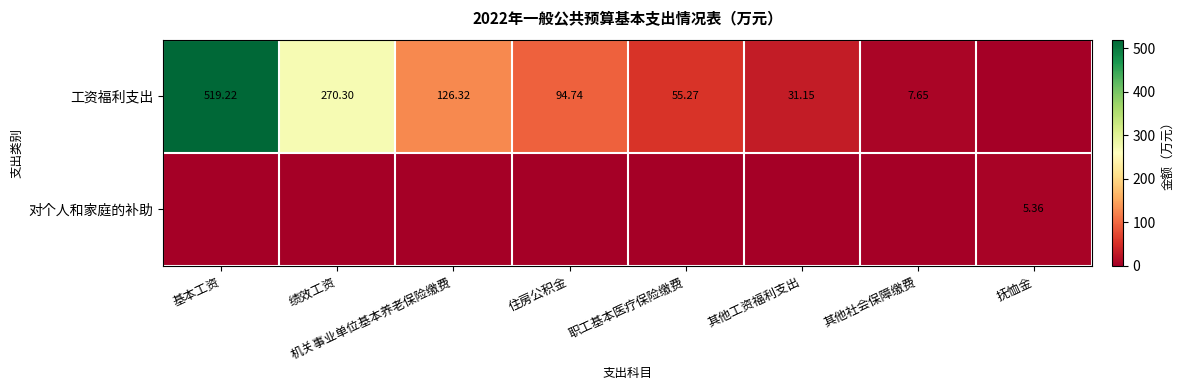

Is the value of 工资福利支出 at 其他工资福利支出 greater than the value of 对个人和家庭的补助 at 抚恤金?

Yes